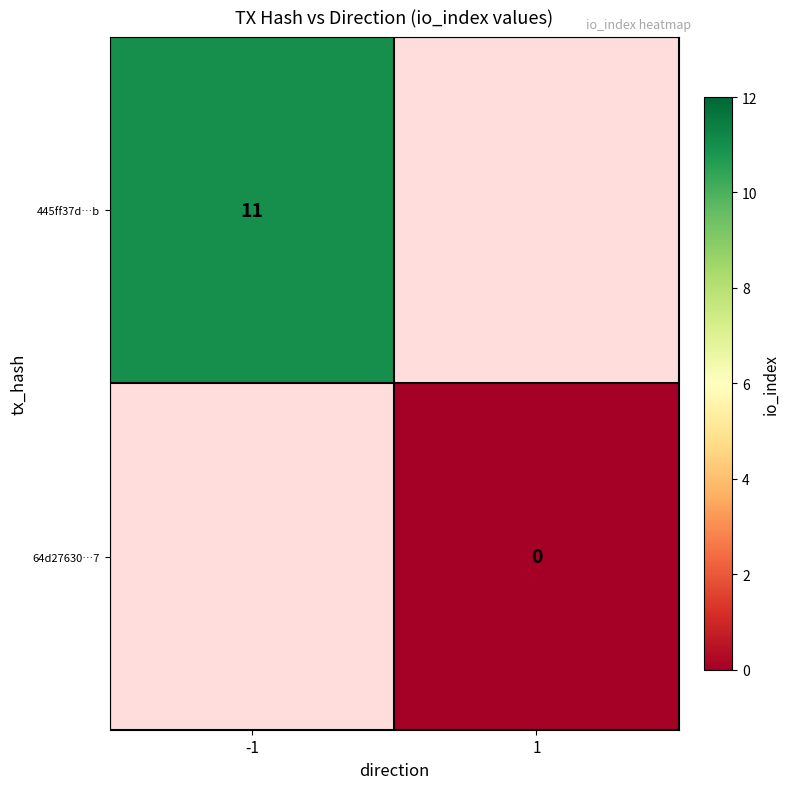

Is it true that 445ff37d…b equals 11 at -1?

True